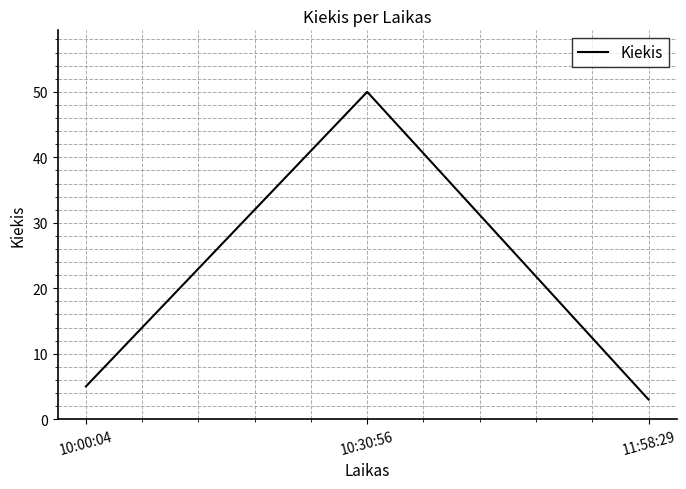

Which category has the lowest value across all series?

11:58:29